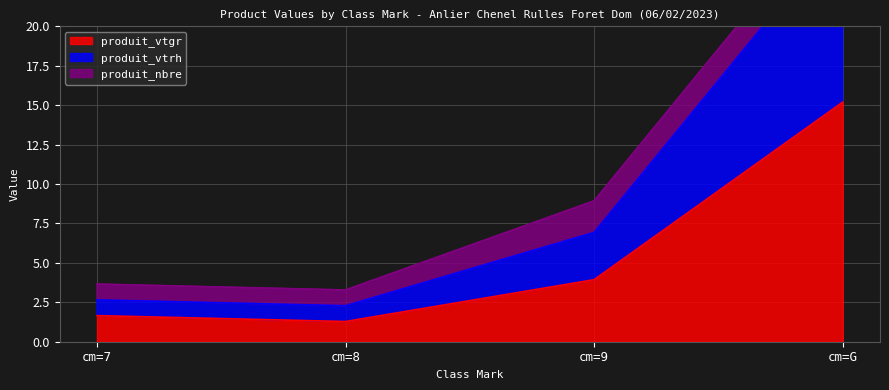

At which category does produit_vtgr reach its first local valley?

cm=8